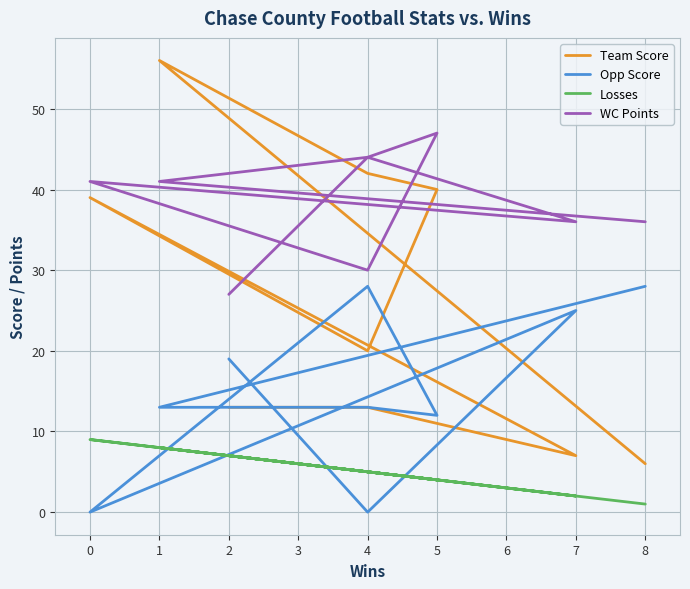

Is it true that WC Points equals 50 at 7?

False